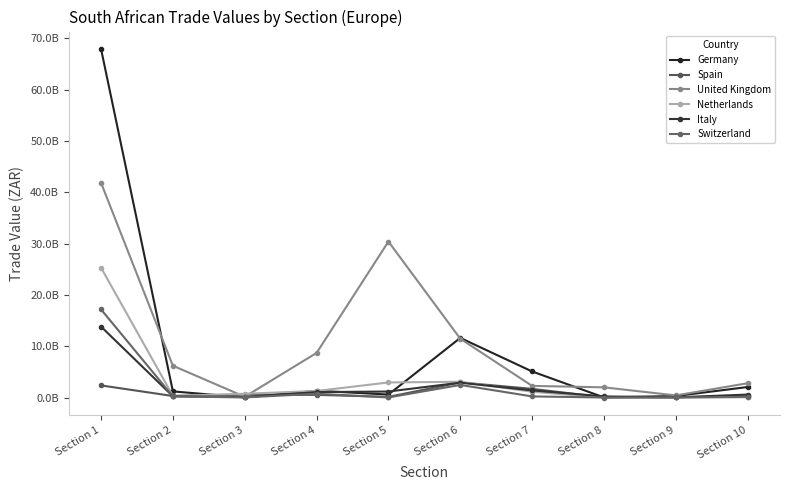

What is the value of the Germany point at the 2nd from the left?

1195195966